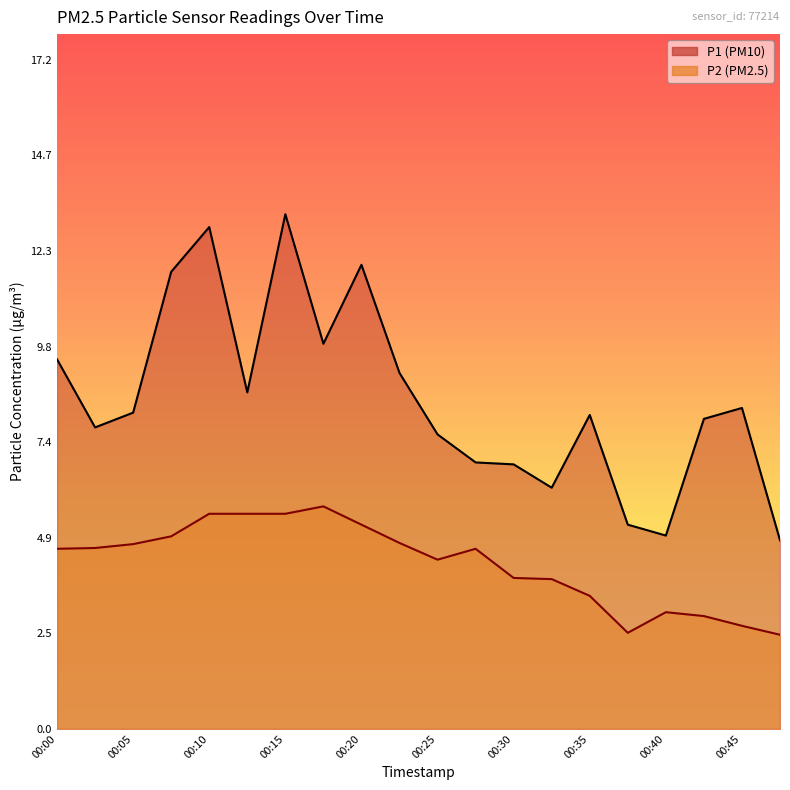

Reading left to right, extract all data points from this chart.

P1: 9.5	7.8	8.1	11.8	12.9	8.7	13.2	9.9	11.9	9.2	7.6	6.8	6.8	6.2	8.1	5.2	5.0	8.0	8.2	4.8
P2: 4.6	4.7	4.8	5.0	5.5	5.5	5.5	5.7	5.2	4.8	4.3	4.6	3.9	3.9	3.4	2.5	3.0	2.9	2.6	2.4